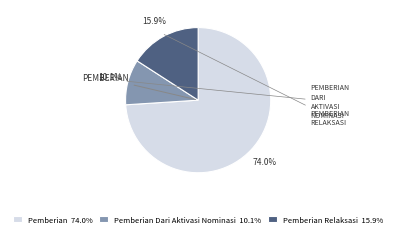

Between Pemberian Relaksasi 15.9% and Pemberian 74.0%, which is larger?

Pemberian 74.0%